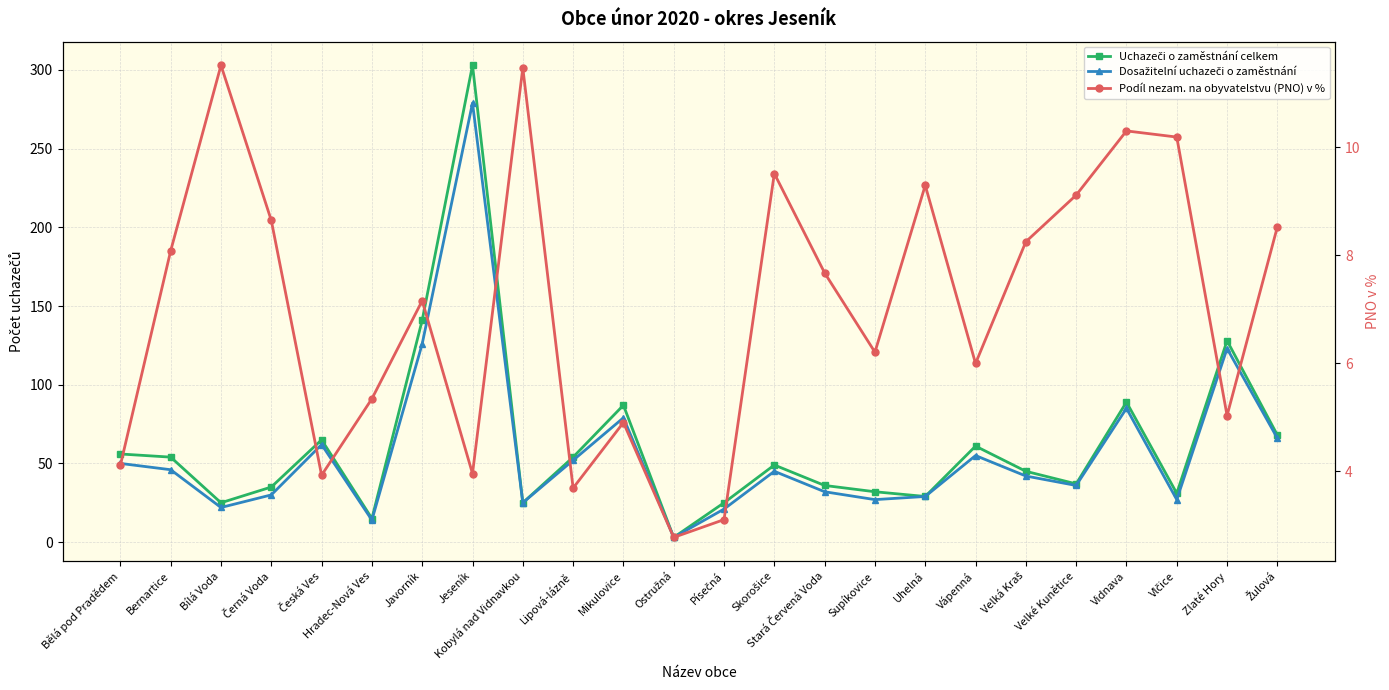

What value does the Dosažitelní uchazeči o zaměstnání series have at Stará Červená Voda?

32.0